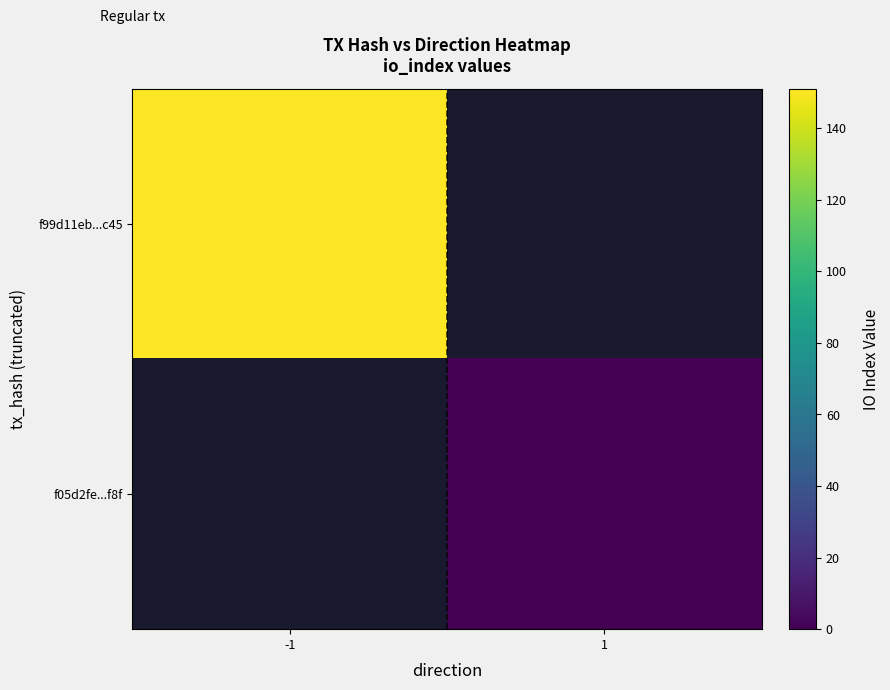

At 1, list the series in order from smallest to largest.

f99d11eb...c45, f05d2fe...f8f